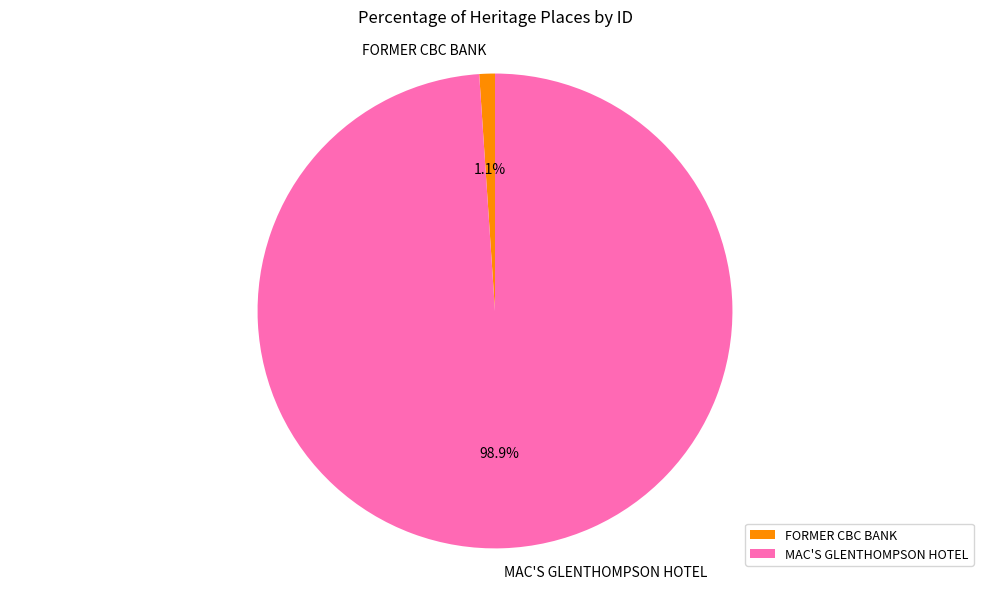

Which has a higher value, MAC'S GLENTHOMPSON HOTEL or FORMER CBC BANK?

MAC'S GLENTHOMPSON HOTEL